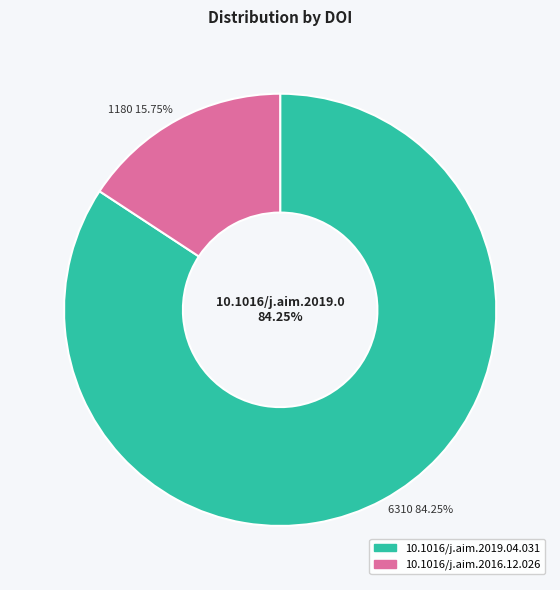

Approximately how many times larger is the value at 10.1016/j.aim.2019.04.031 compared to 10.1016/j.aim.2016.12.026?

5.3